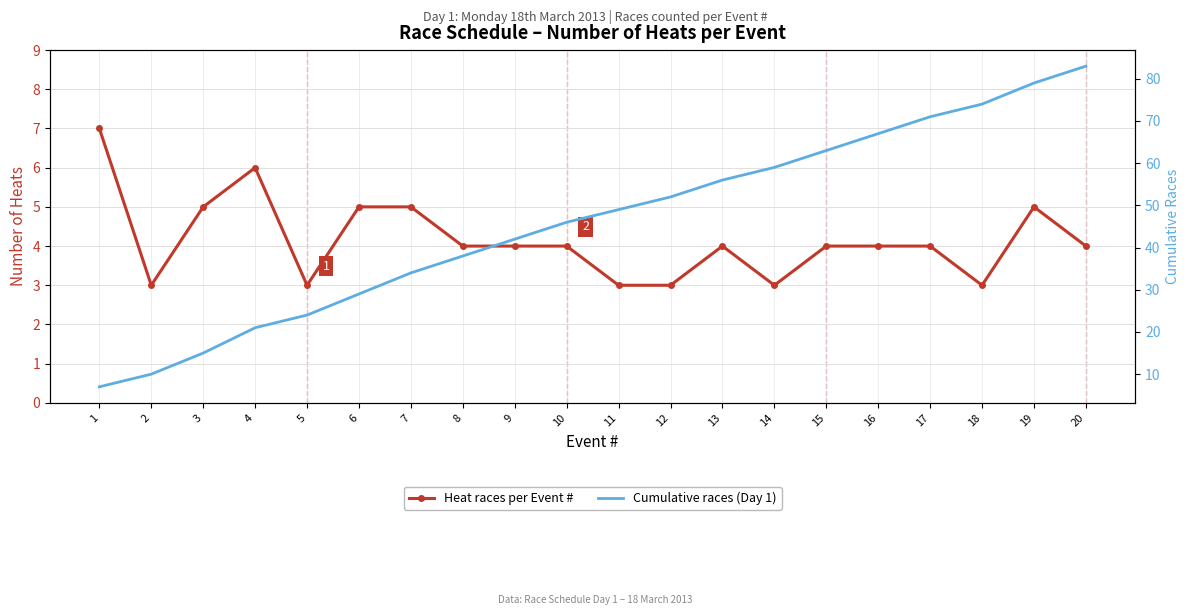

Which category has the lowest value across all series?

2